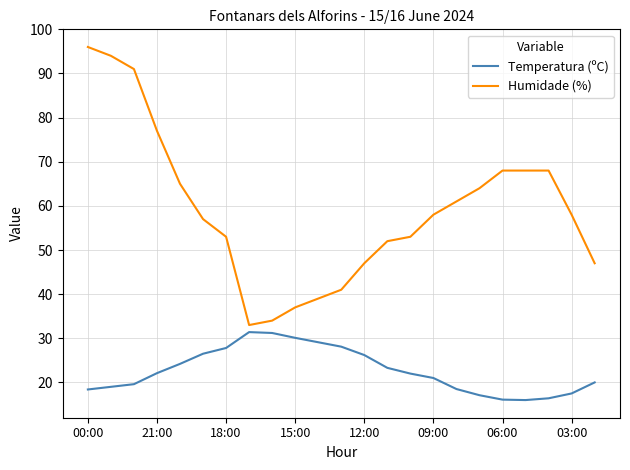

What is the maximum value shown in the chart?

96.0